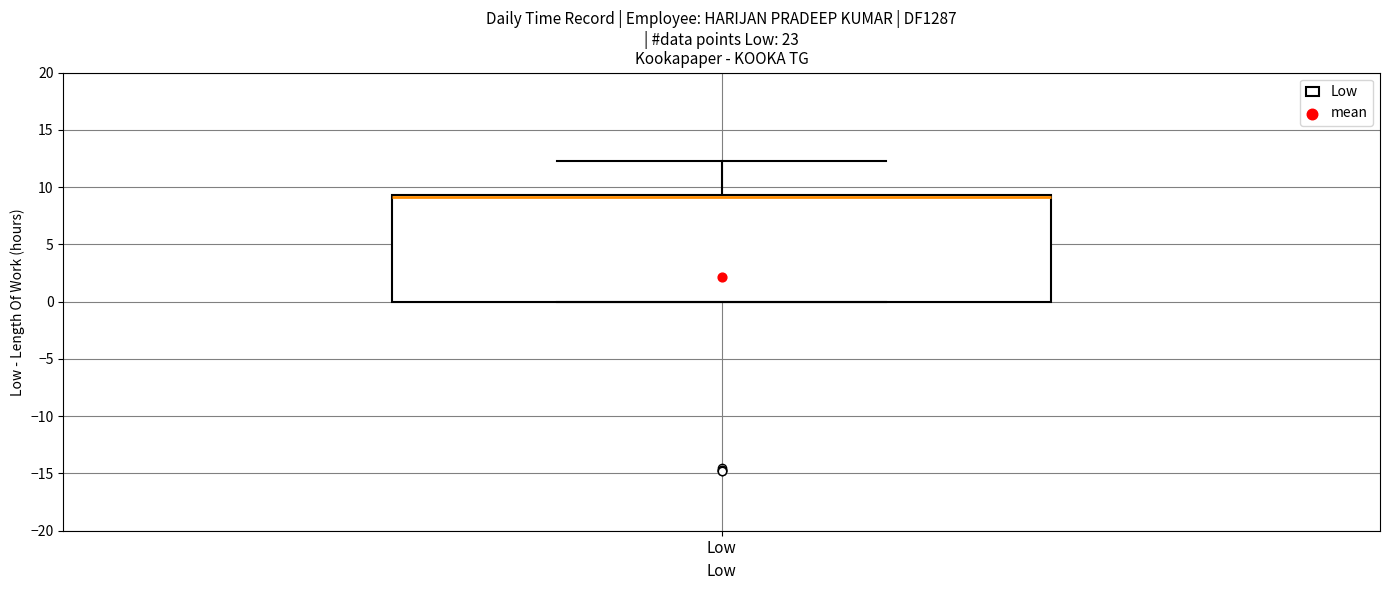

Transcribe this box plot: give where the median line is, the range the box spans, and where the two whiskers end, as read against the y-axis. The values are not printed on the chart, so give them approximately, as read against the axis.

median 9.0, box 0.0 to 9.5, whiskers 0.0 to 12.5